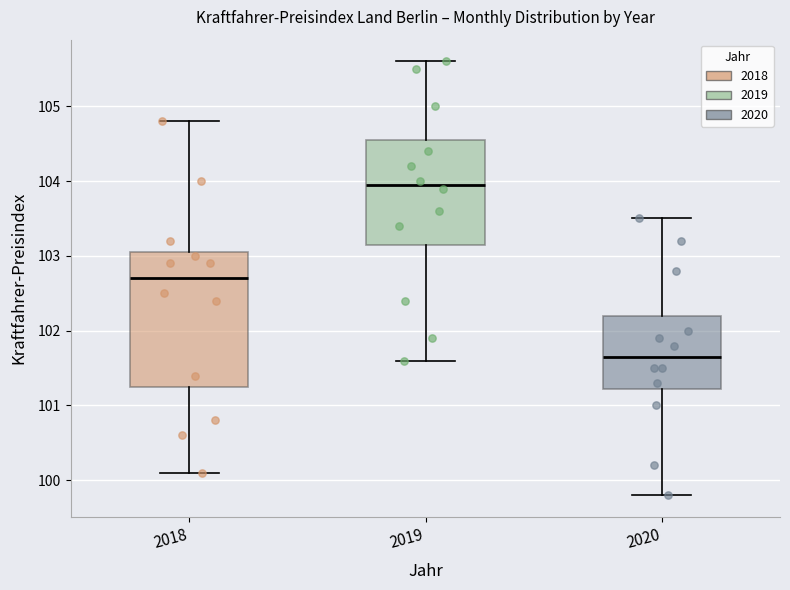

Which box has the lowest median line?

2020